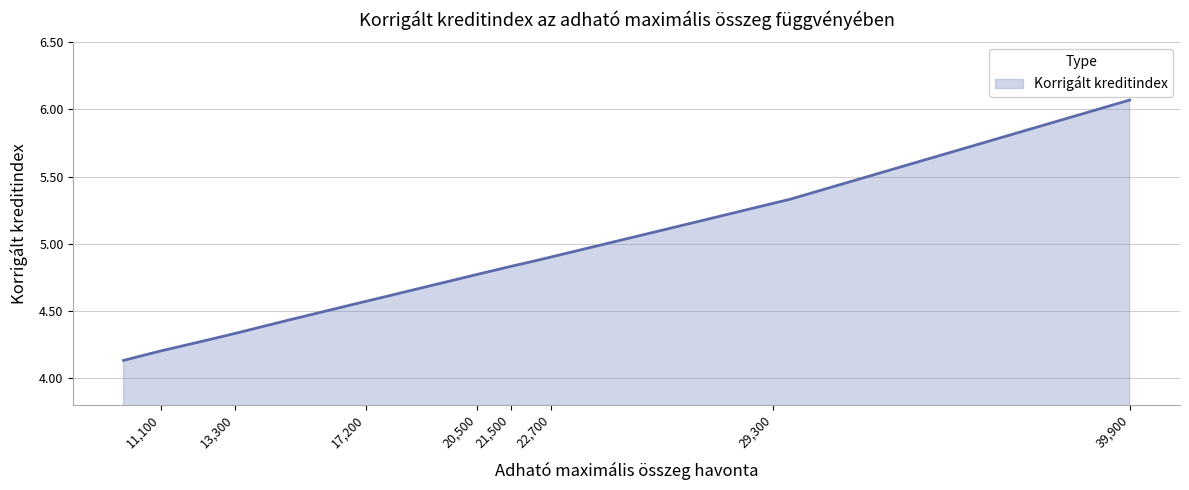

What is the sum of the values at 20500 and 13300?

9.1